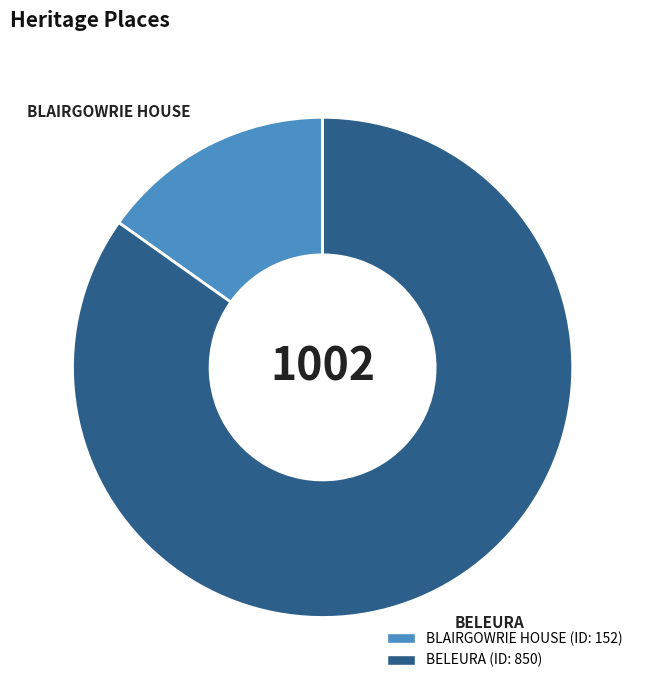

How many slices are in this pie chart?

2